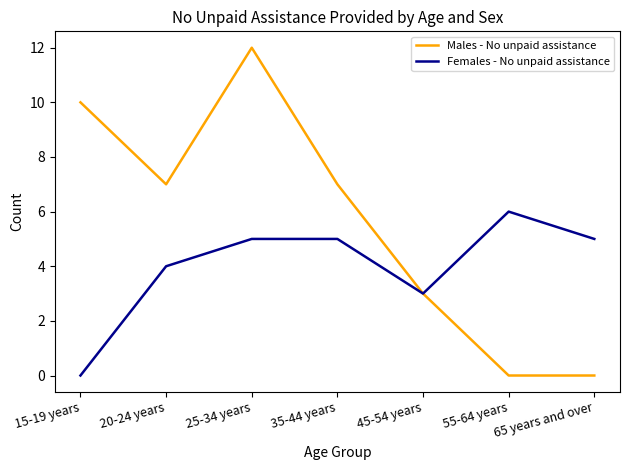

Which series changed the most between 15-19 years and 45-54 years?

Males - No unpaid assistance